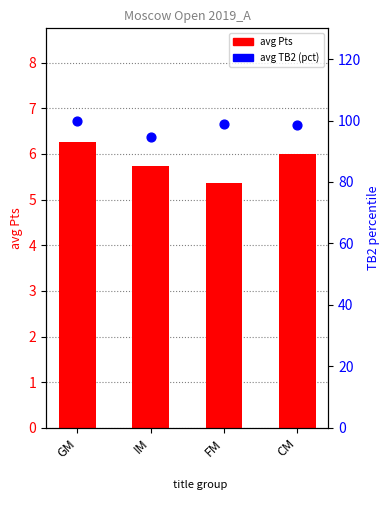

What is the total value across all series at FM?

104.3